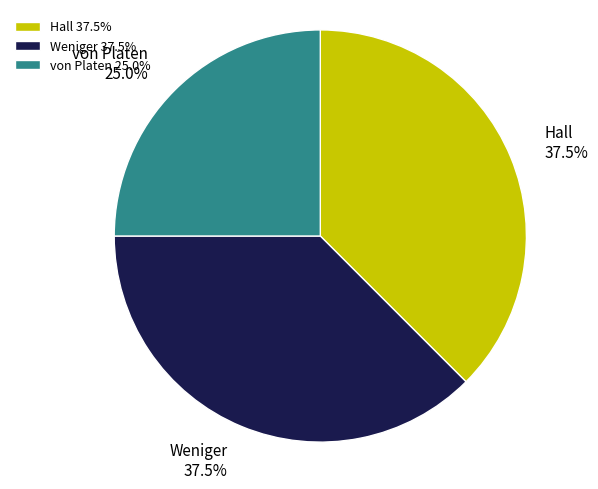

Which has a higher value, Hall or von Platen?

Hall